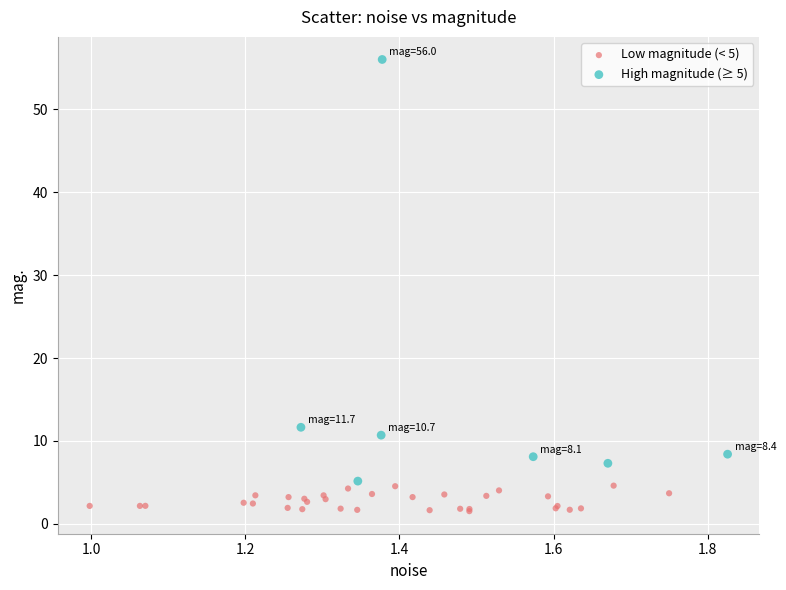

Which series contains the lowest Y value?

Low magnitude (< 5)